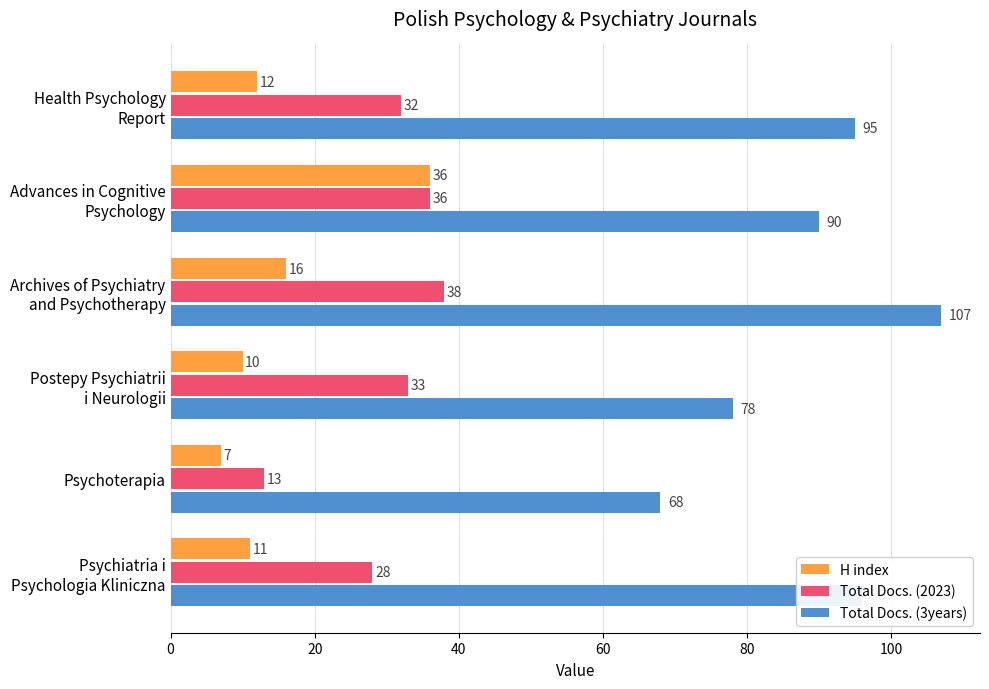

Rank the series by their average value, from lowest to highest.

H index, Total Docs. (2023), Total Docs. (3years)